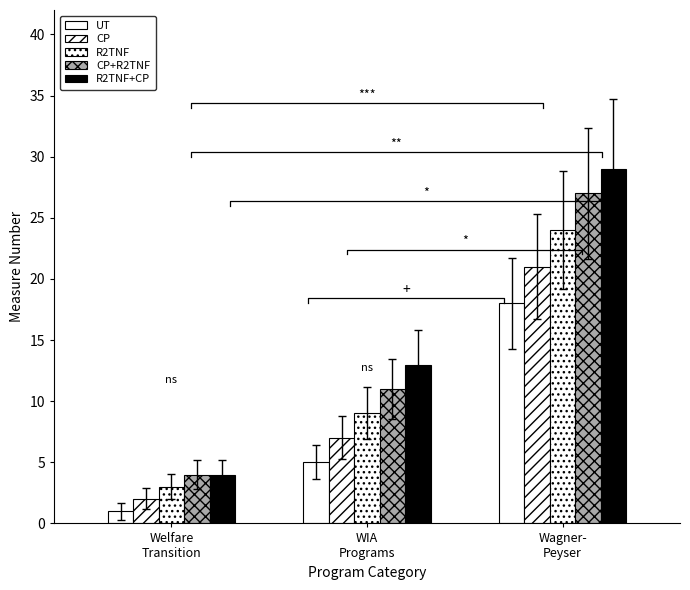

What is the difference between the maximum and minimum values in the CP+R2TNF series?

23